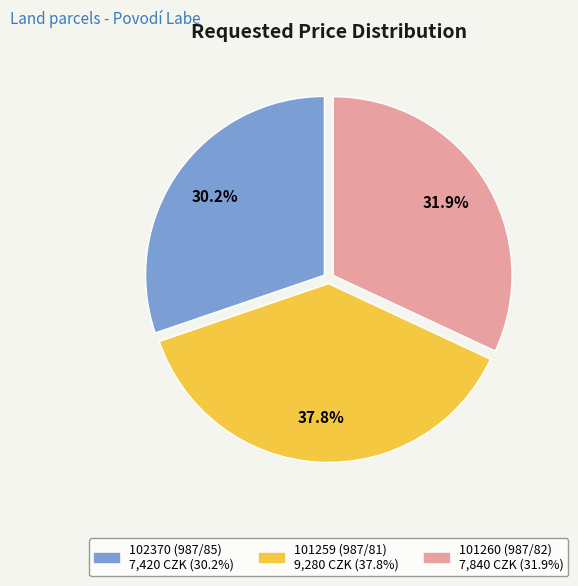

To the nearest percent, what is the average slice percentage?

33%